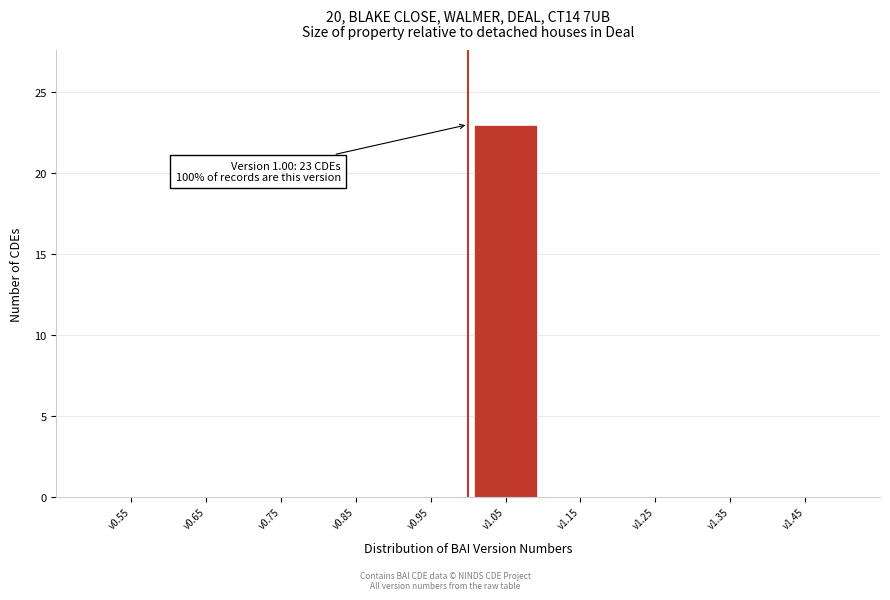

Which range on the x-axis has the tallest bar?

1.0 to 1.1